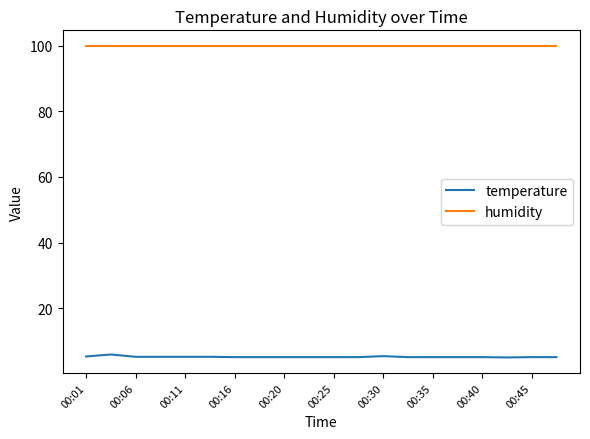

Does the chart have visible grid lines?

No